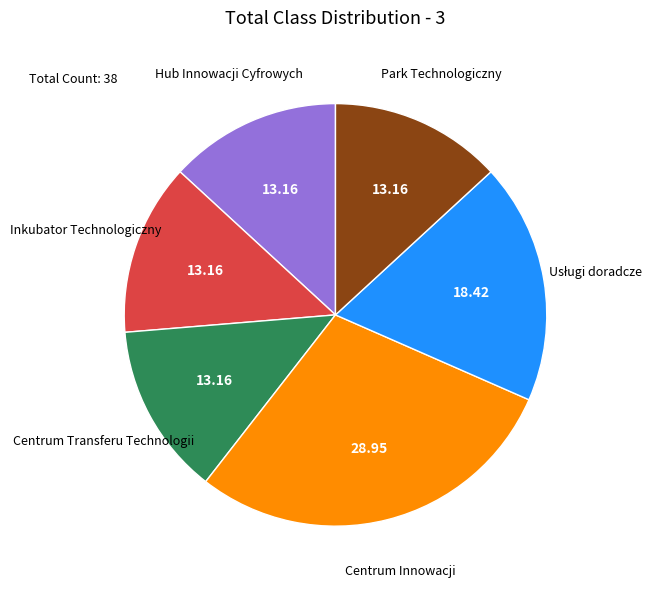

What is the ratio of the value at Inkubator Technologiczny to the value at Park Technologiczny?

1.0